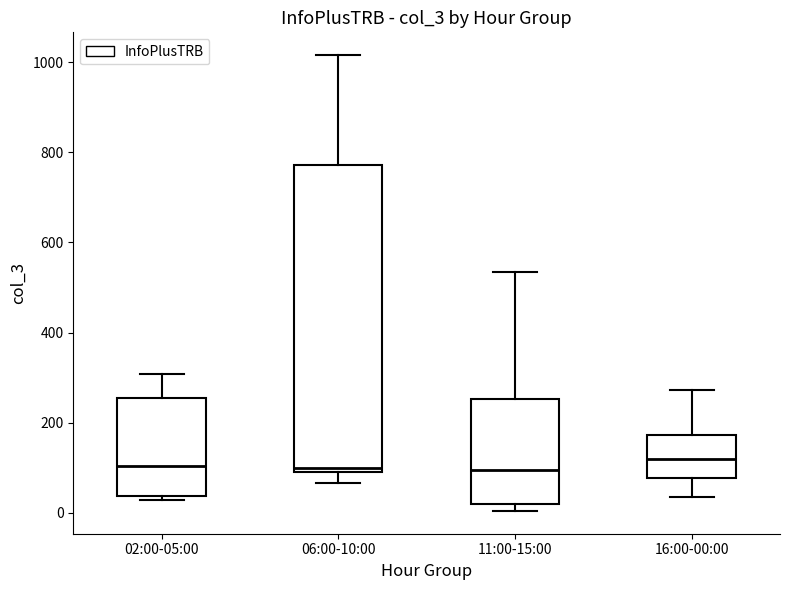

Where is the upper edge of the box for 02:00-05:00 on the y-axis? The values are not printed on the chart, so give them approximately, as read against the axis.

260